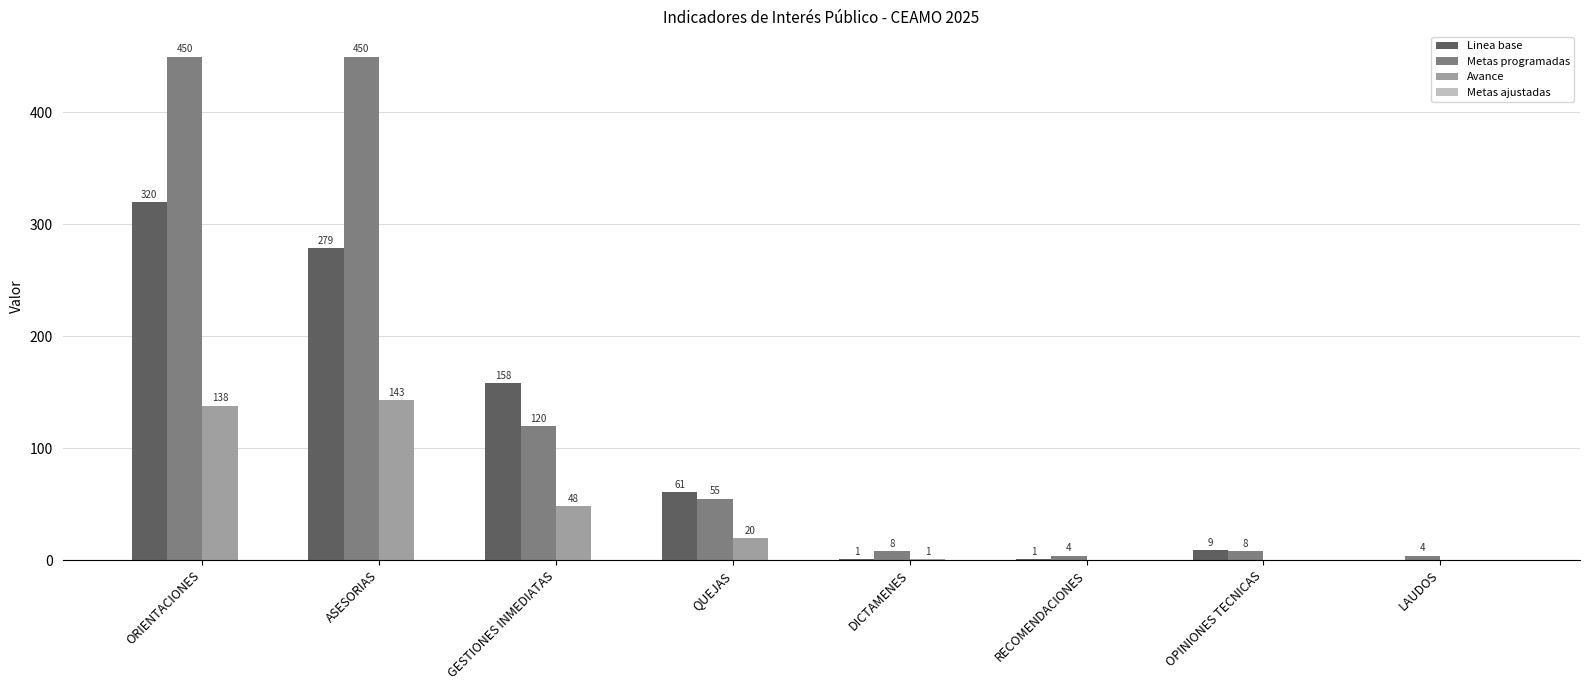

Count the number of data series in this chart.

3